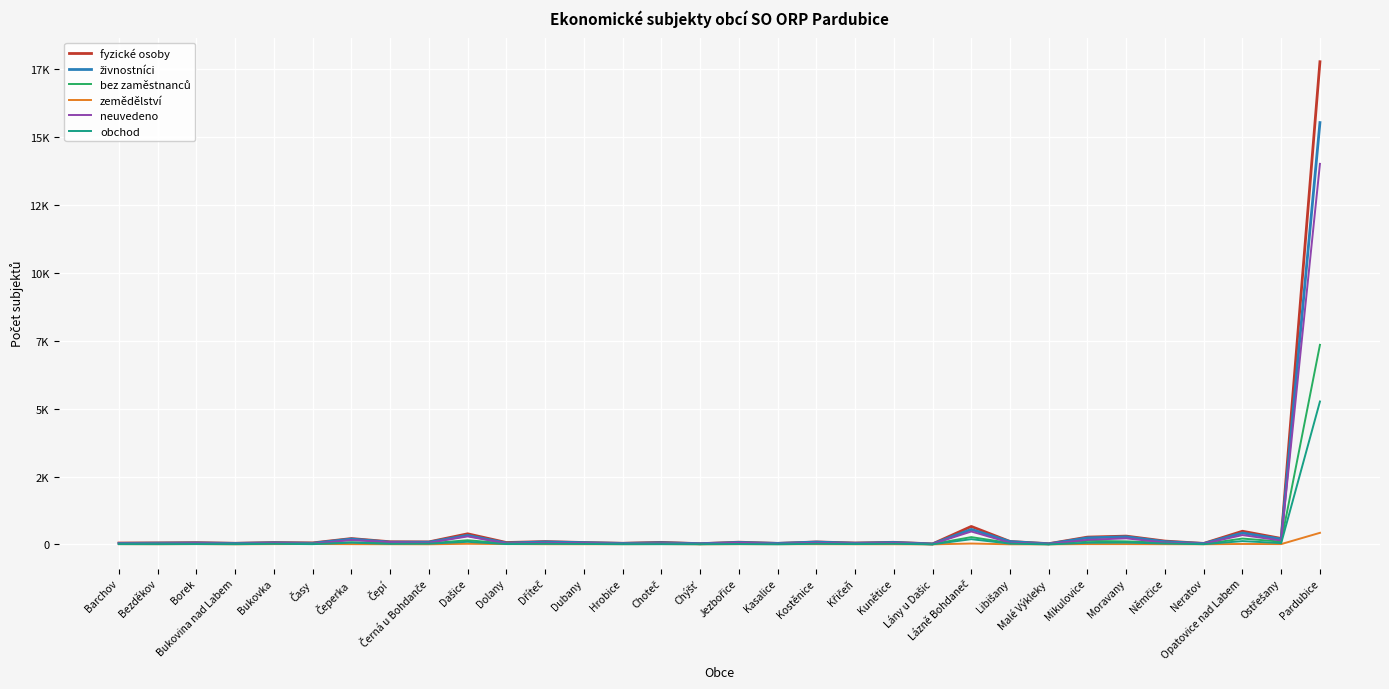

What is the difference between the živnostníci values at Bukovka and Němčice?

43